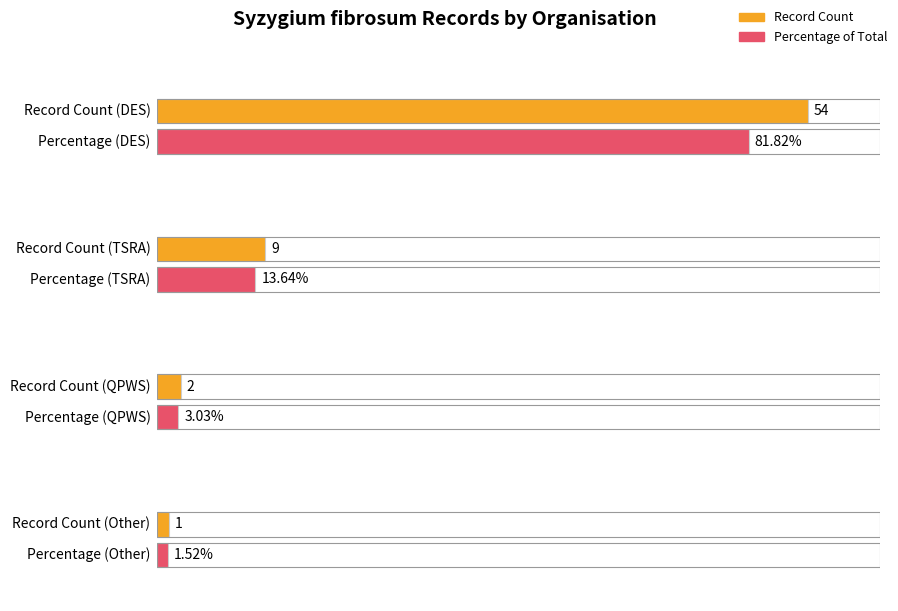

Is it true that the value at DES is 94?

False